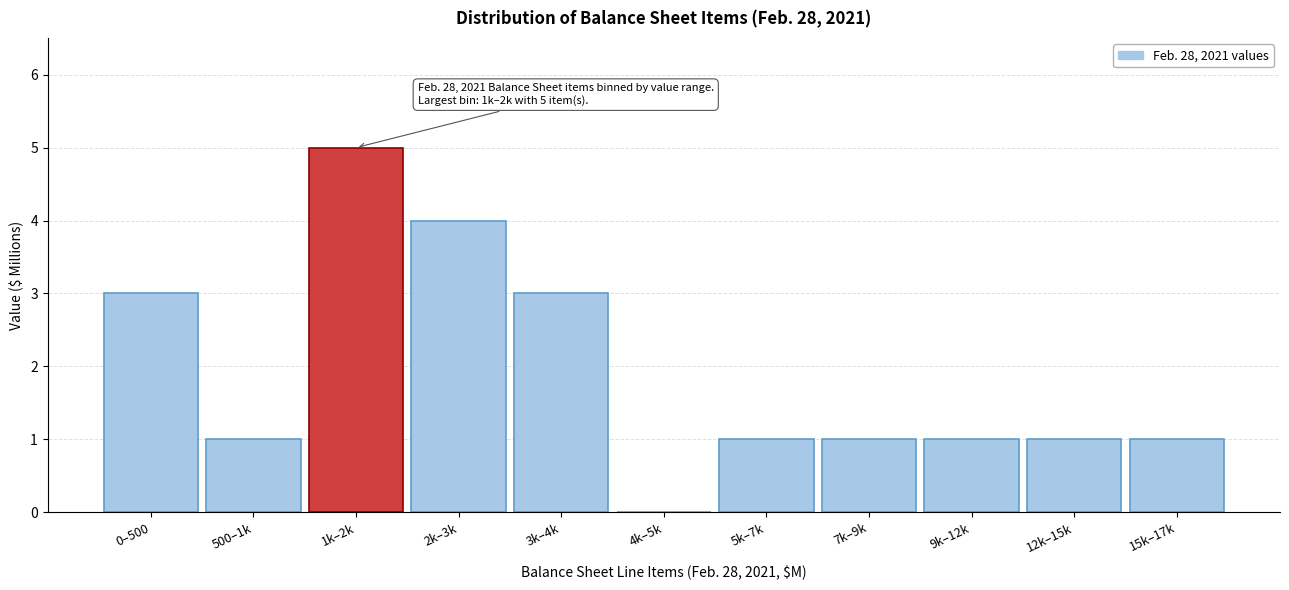

Reading left to right, transcribe all the data shown in this chart.

0–500=3	500–1k=1	1k–2k=5	2k–3k=4	3k–4k=3	4k–5k=0	5k–7k=1	7k–9k=1	9k–12k=1	12k–15k=1	15k–17k=1